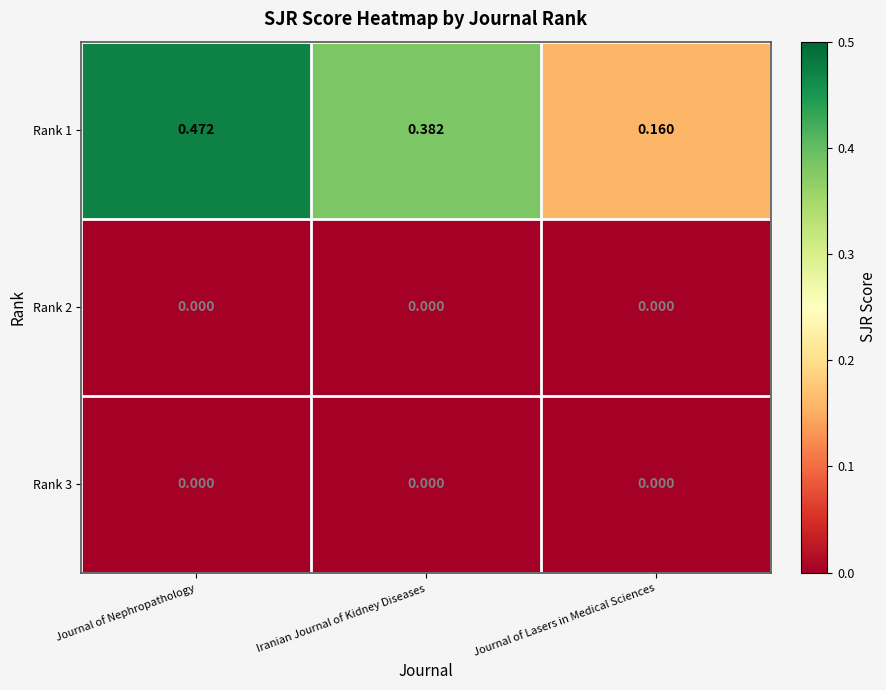

Which series has the largest range (max minus min)?

Rank 1